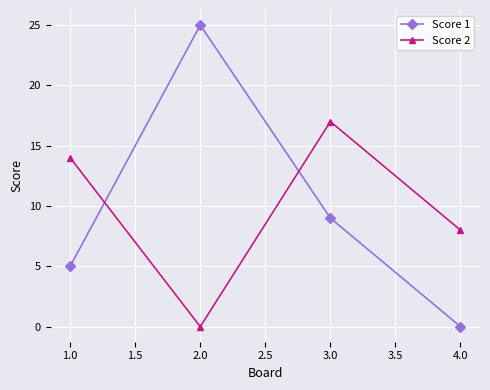

Which series has the largest range (max minus min)?

Score 1